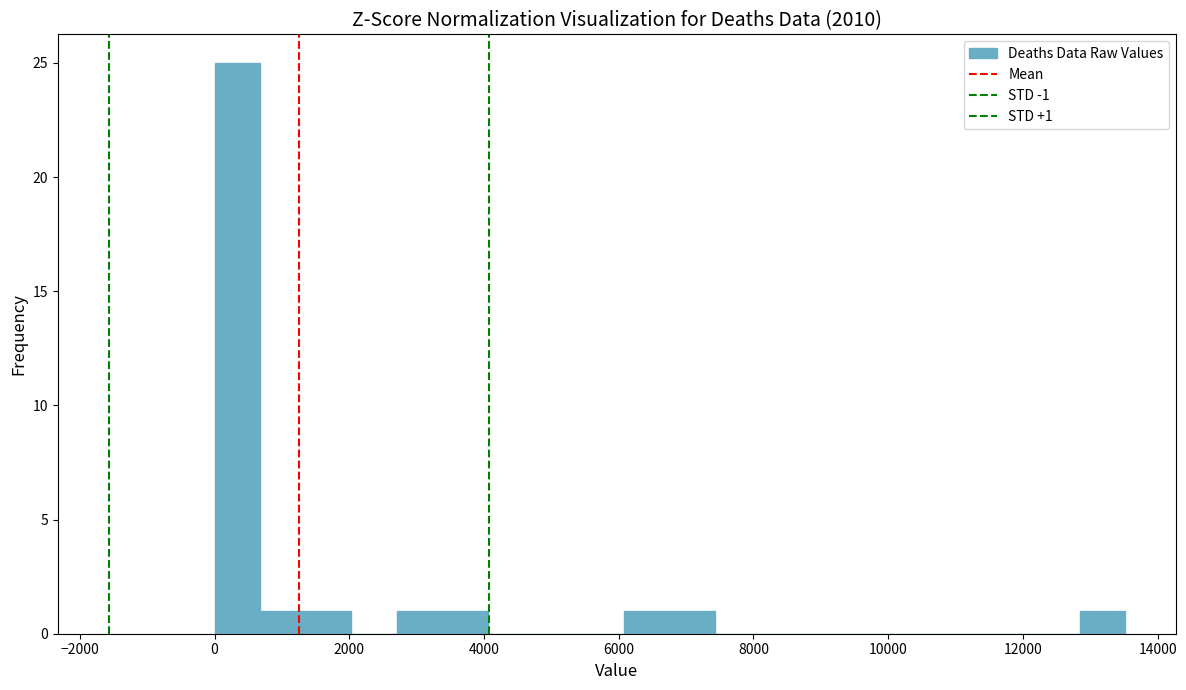

Read against the x-axis, roughly where is the centre of the tallest bar?

400